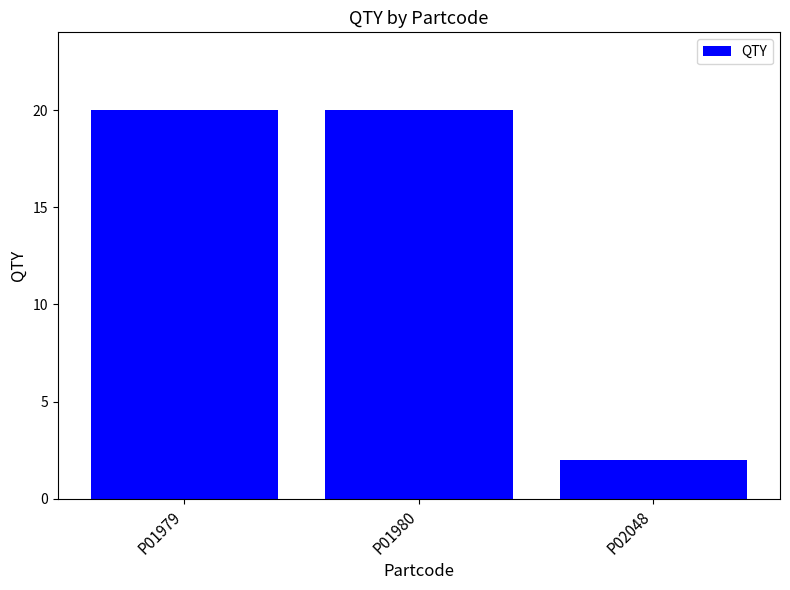

What is the value of the 3rd bar from the left?

2